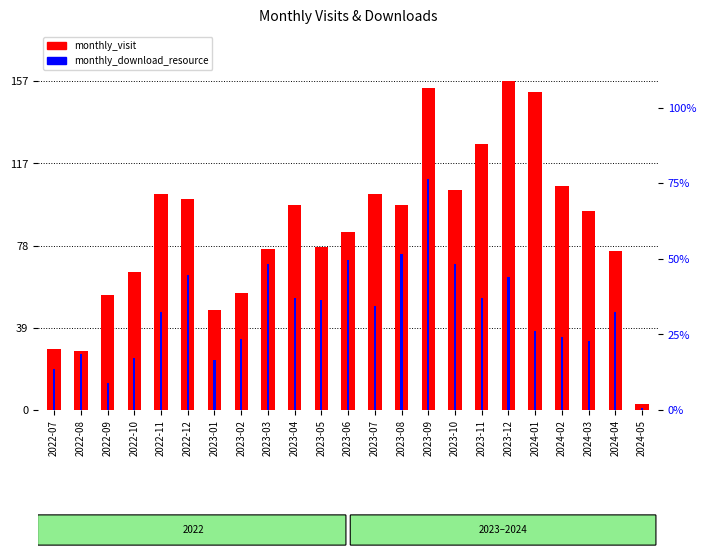

Between 2023-04 and 2024-02, which series saw the biggest shift?

monthly_download_resource